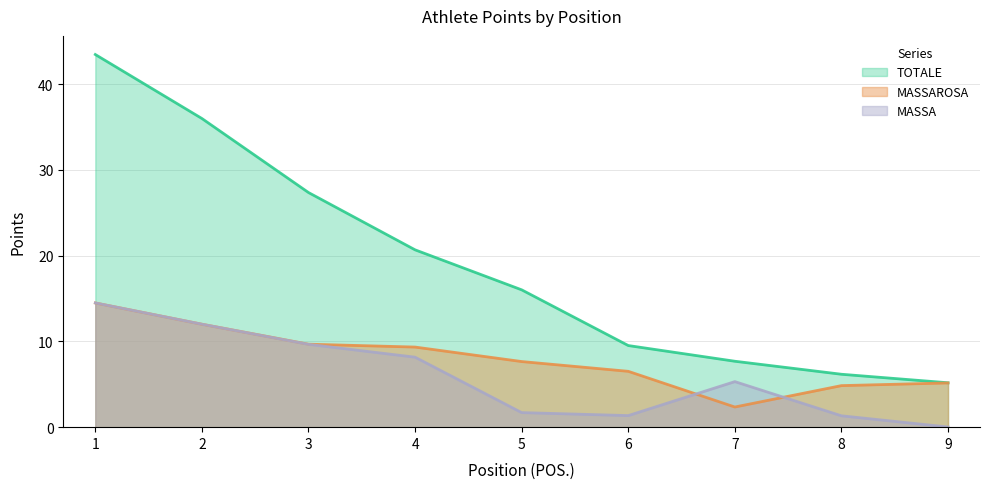

True or false: MASSAROSA and TOTALE cross at least once.

False